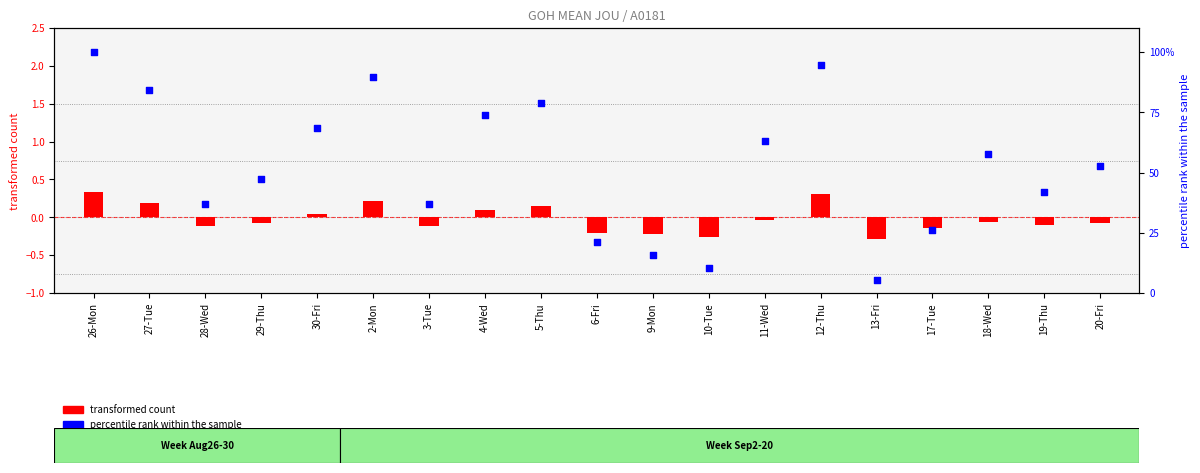

Which series contains the lowest Y value?

transformed count